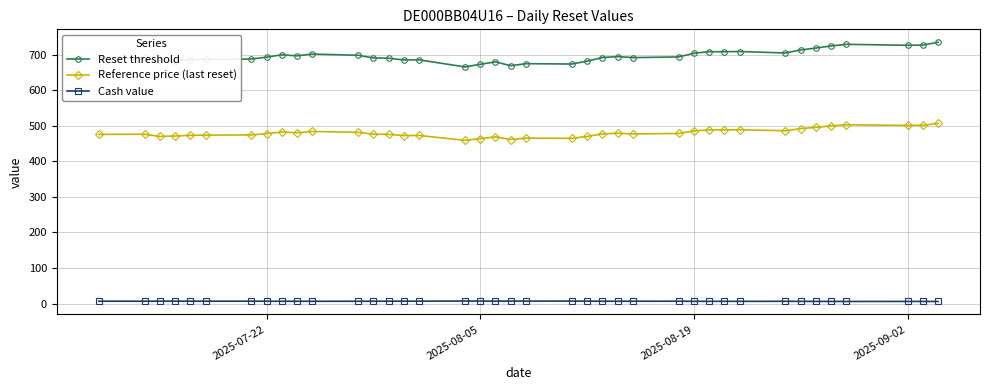

Count the number of categories in the chart.

39